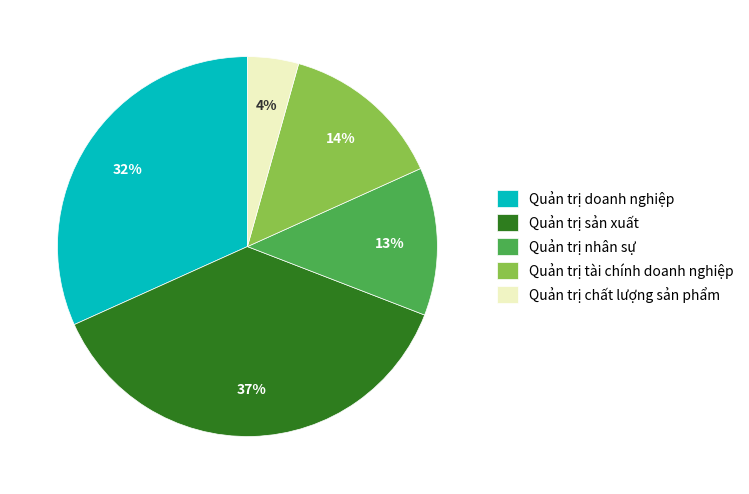

To the nearest percent, what percentage of the pie is Quản trị doanh nghiệp?

32%